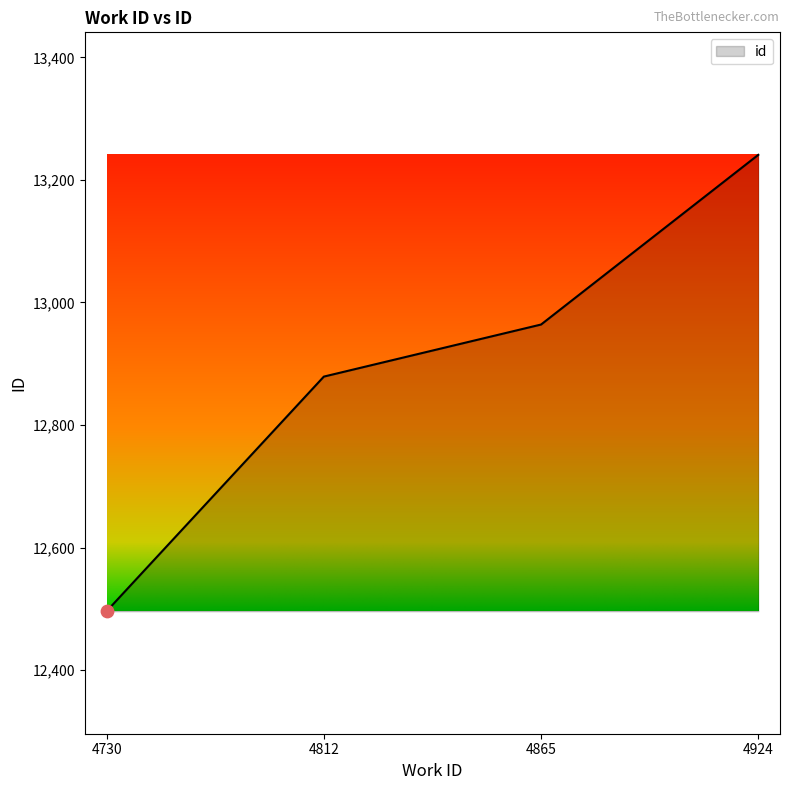

What is the change in value from 4730 to 4865?

+468